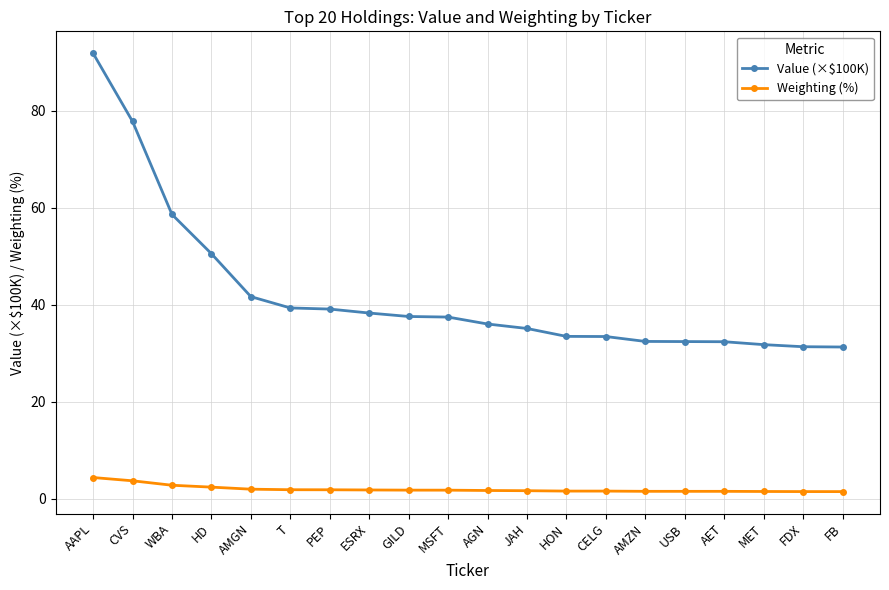

True or false: Weighting (%) and Value (×$100K) cross at least once.

False